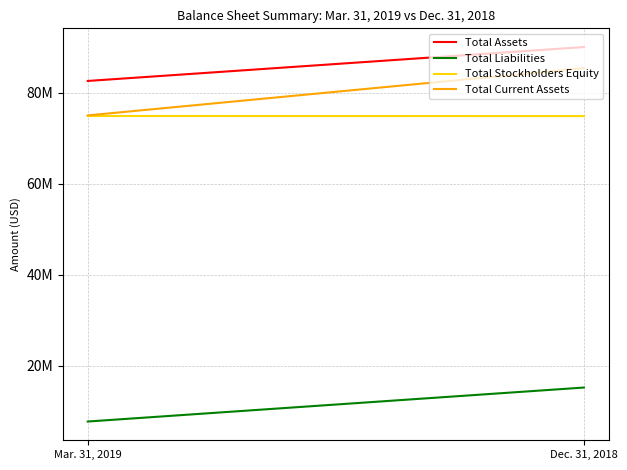

Between Mar. 31, 2019 and Dec. 31, 2018, which is larger?

Dec. 31, 2018